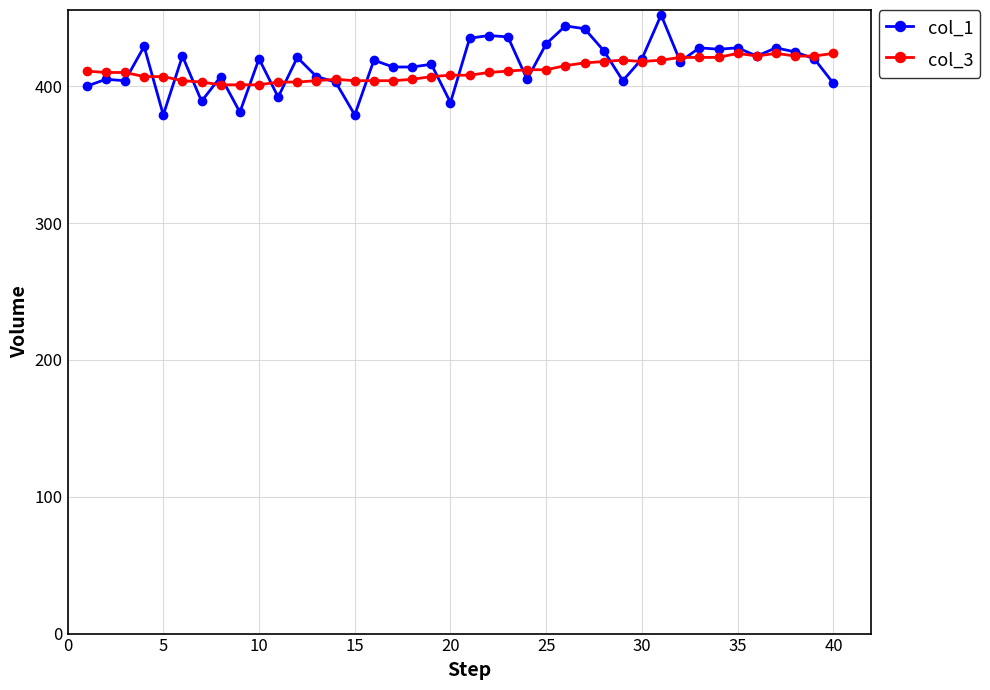

True or false: col_1 and col_3 cross at least once.

True